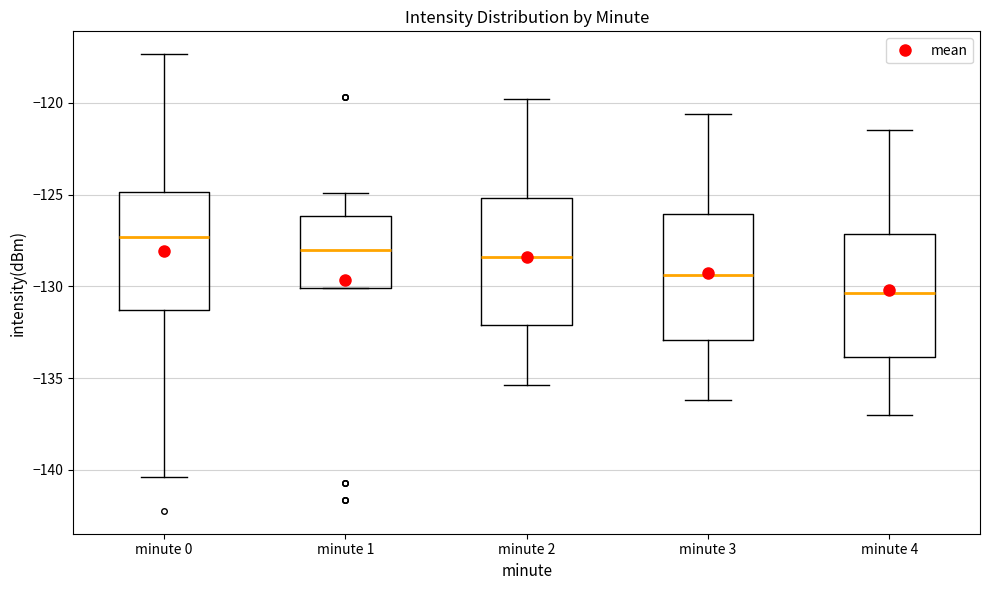

Which box has the highest median line?

minute 0